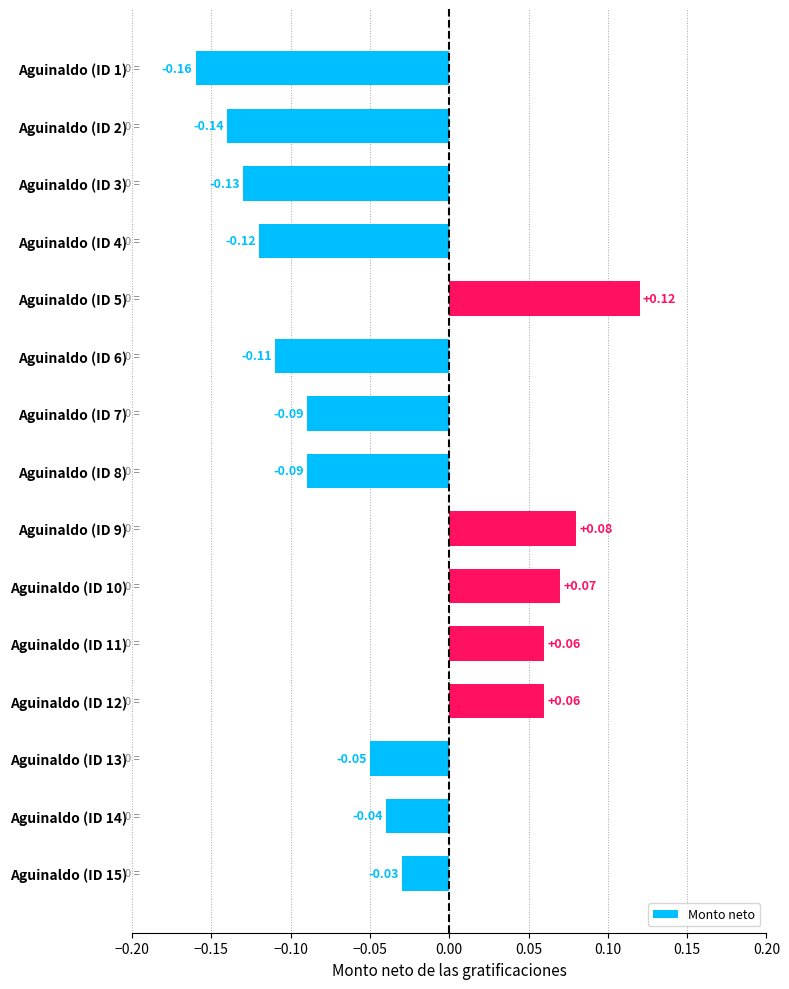

What is the change in value from Aguinaldo (ID 2) to Aguinaldo (ID 11)?

+0.2